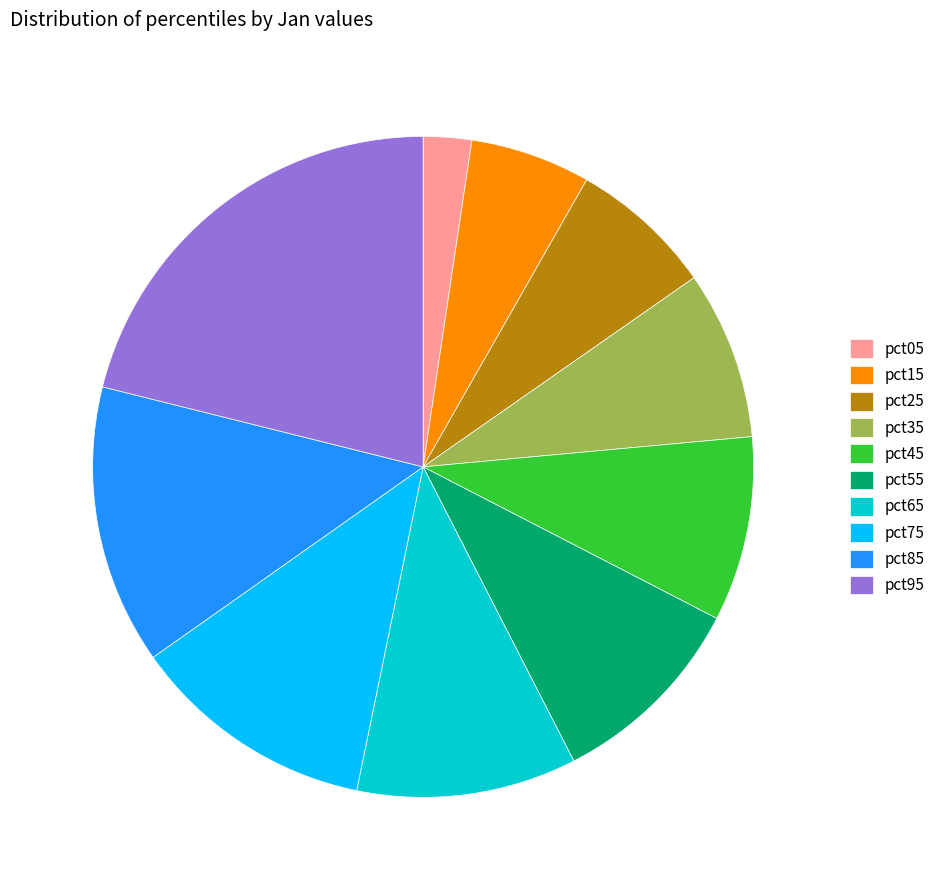

Is there any slice that represents more than half of the pie?

No